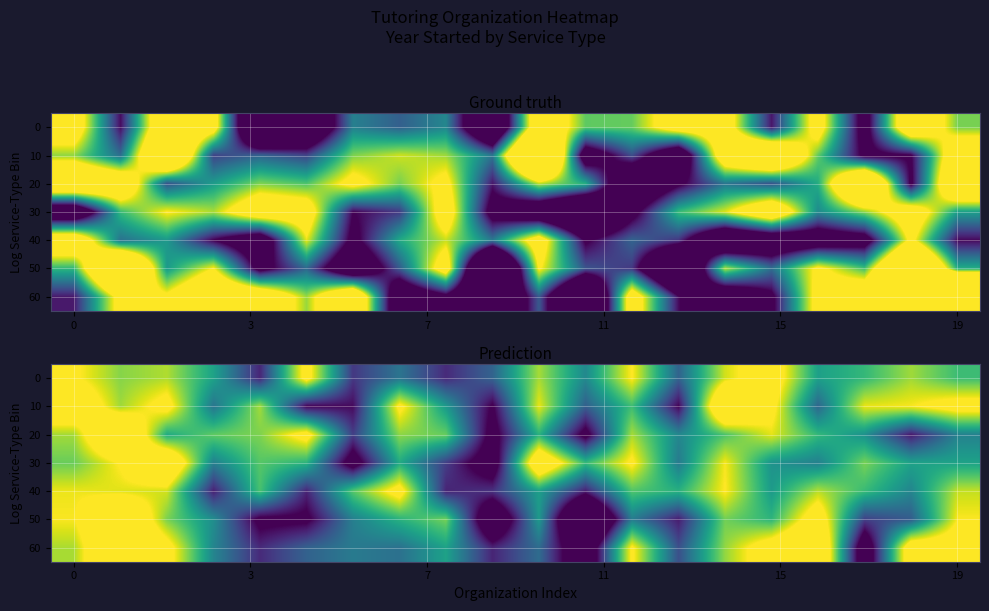

How many categories are shown in the chart?

20